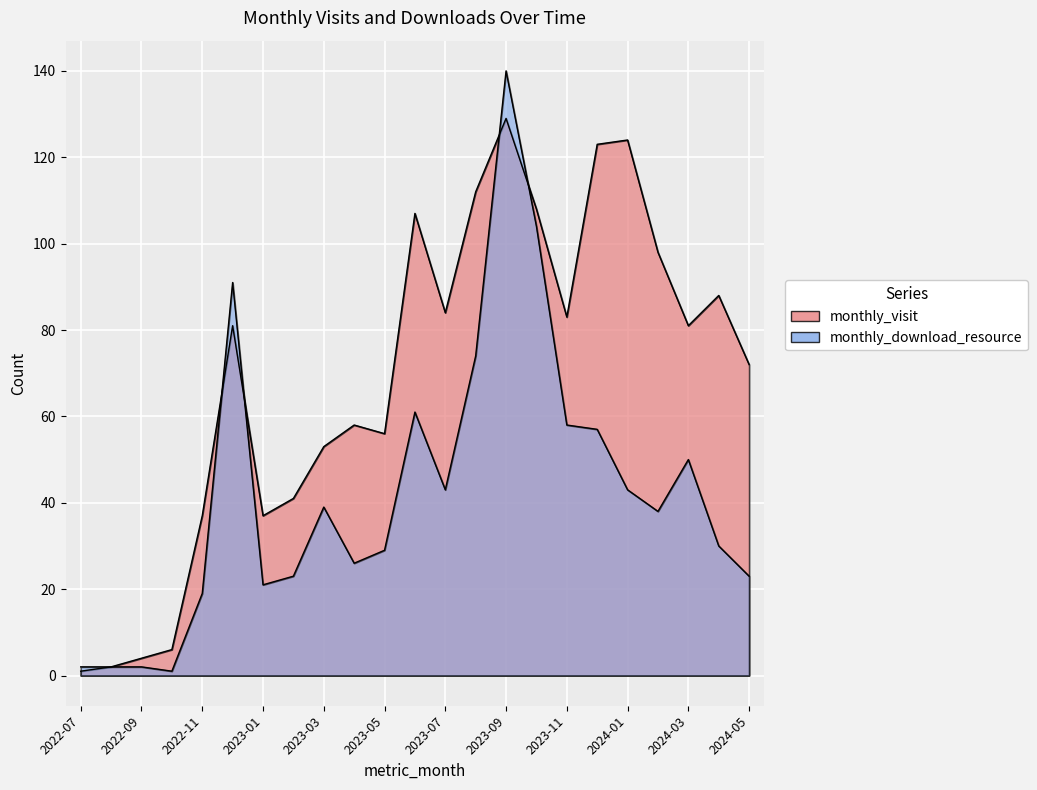

What is the difference between the second highest and minimum values in the monthly_download_resource series?

103